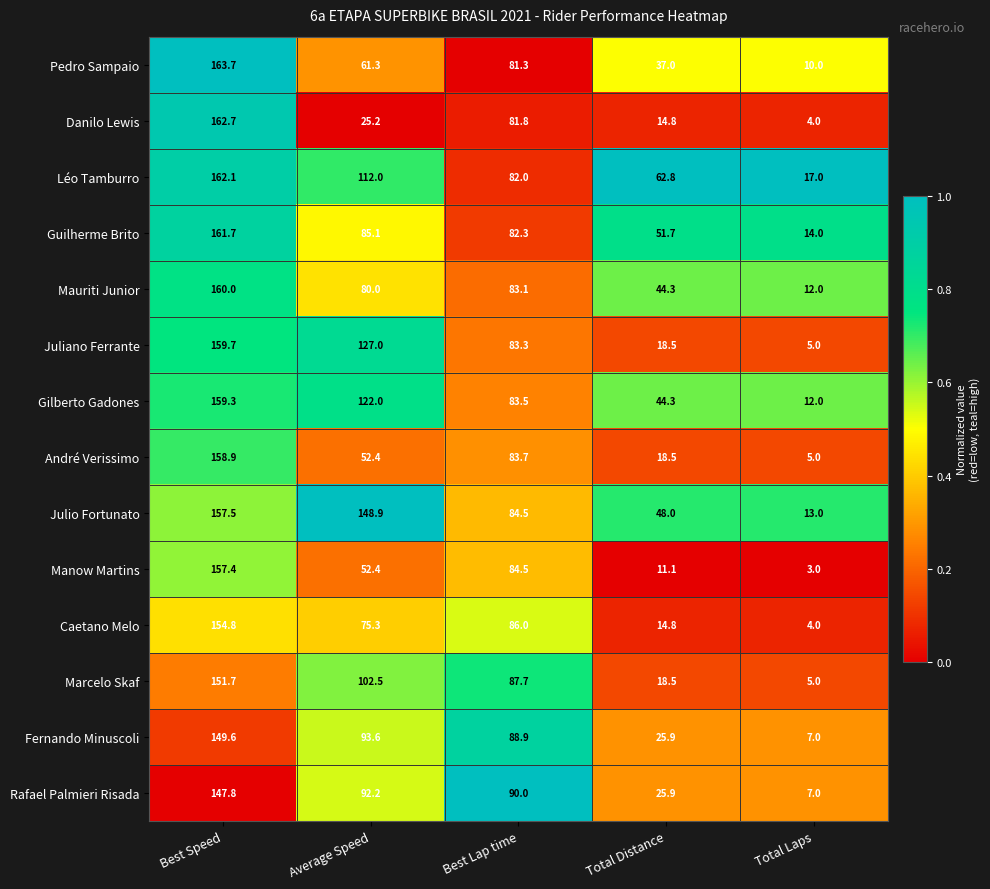

List the labels in order of Marcelo Skaf value, smallest first.

Total Laps, Total Distance, Best Lap time, Average Speed, Best Speed